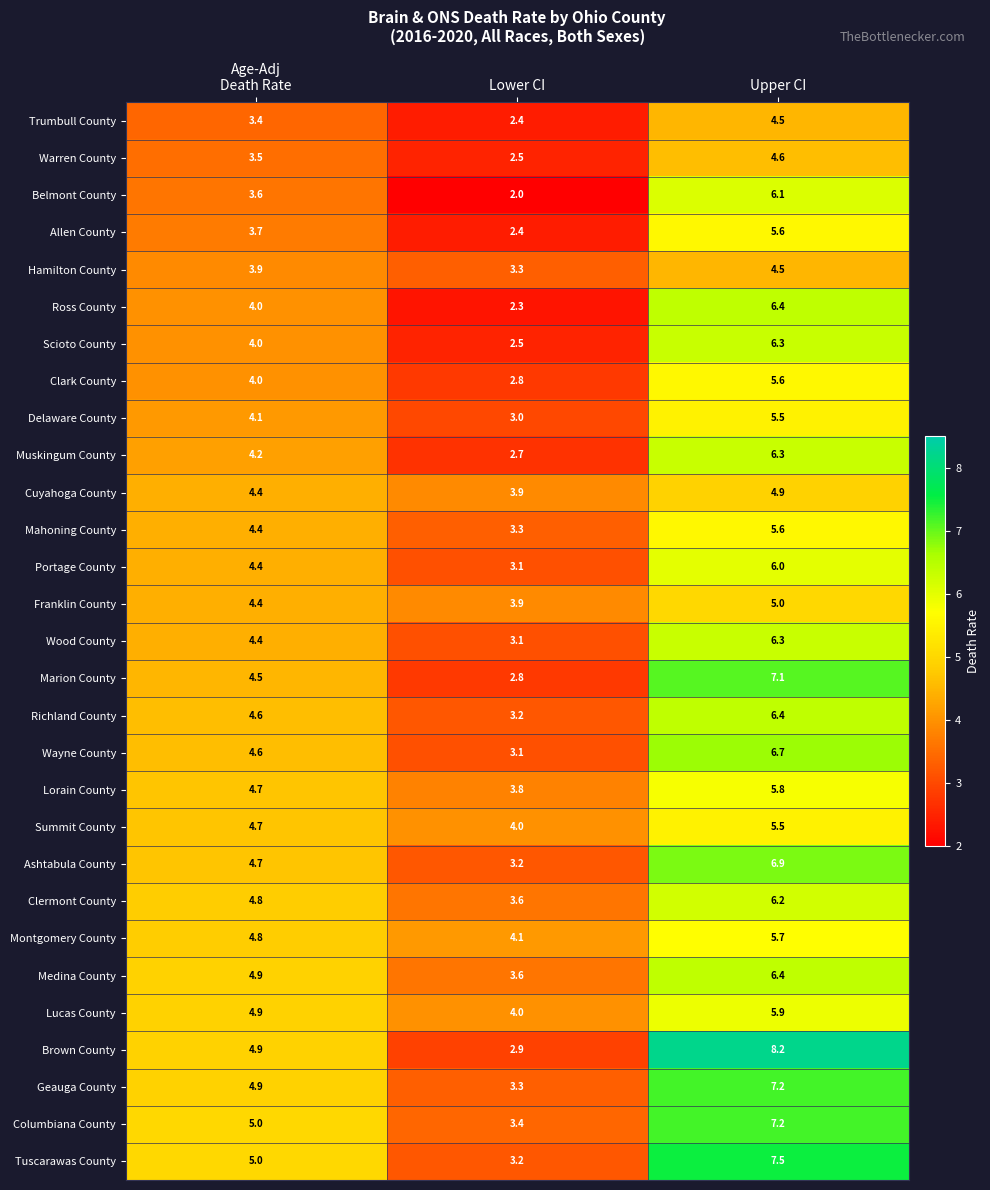

What is the total value across all series at Upper CI?

175.9